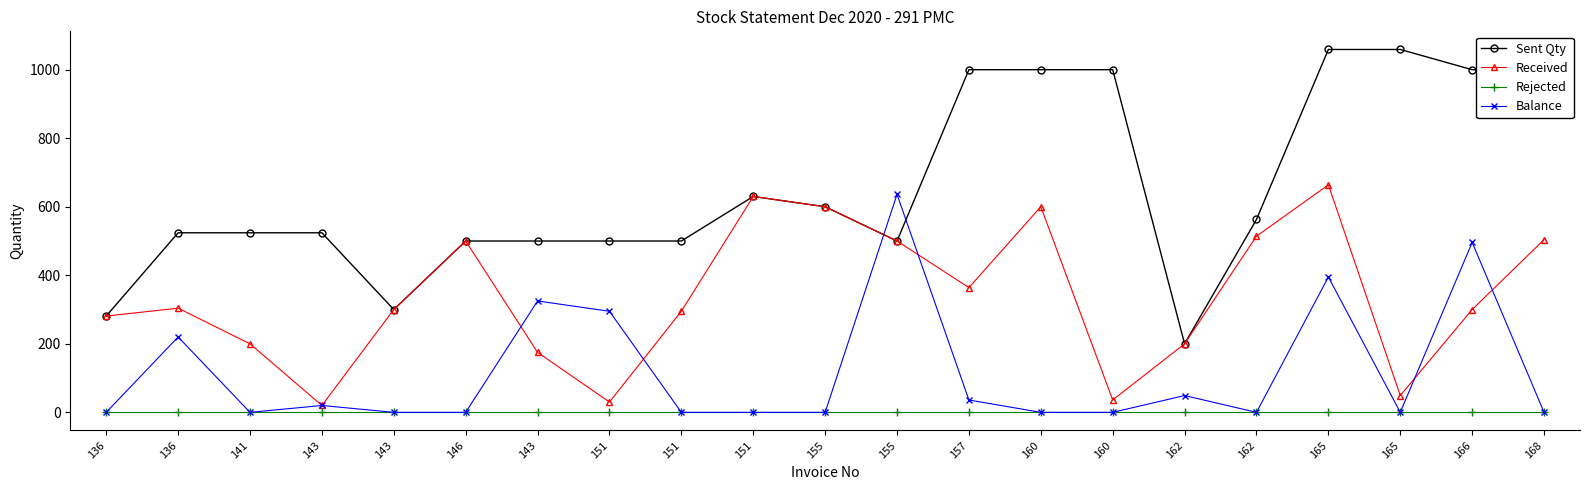

What is the difference between the second highest and second lowest values in the Balance series?

496